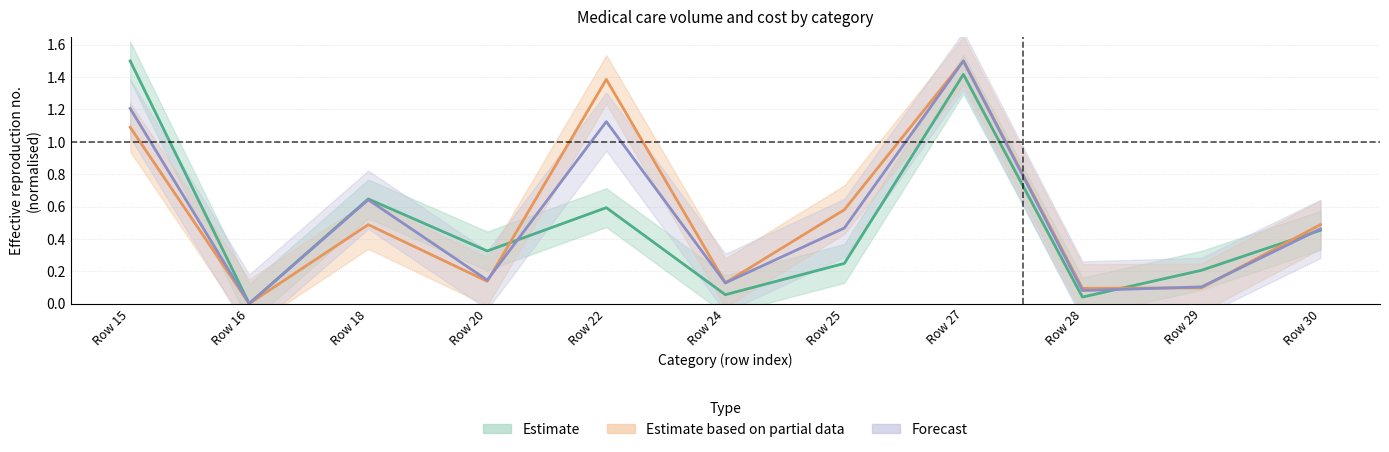

At Row 27, list the series in order from smallest to largest.

Estimate, Forecast, Estimate based on partial data